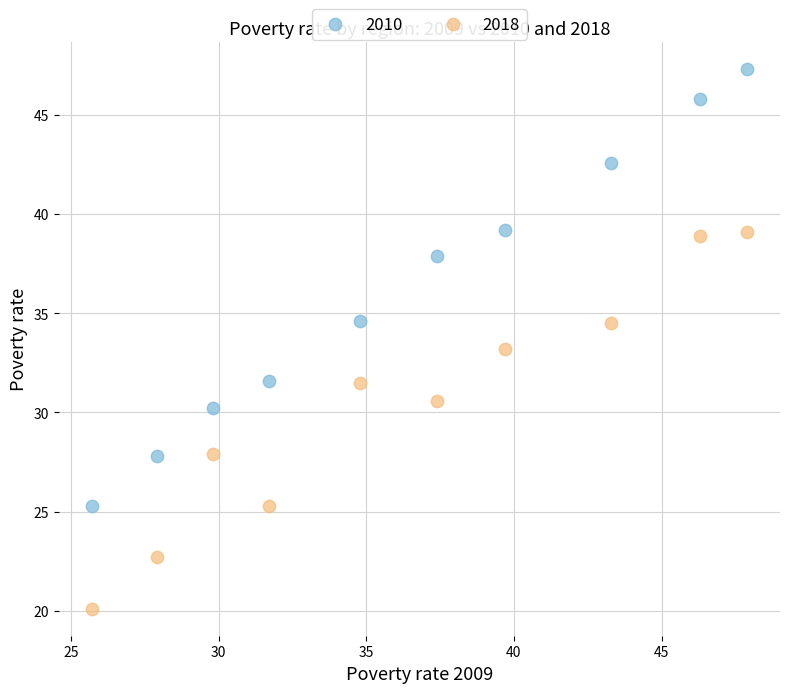

What is the X range (max minus min) for the scatter plot?

22.2